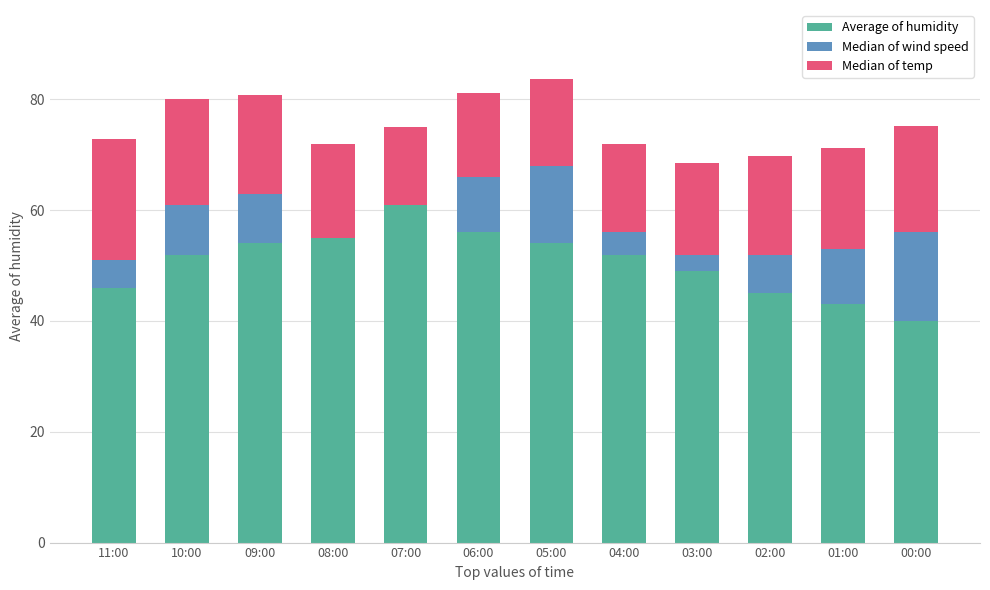

At which category is the sum across all series the highest?

05:00